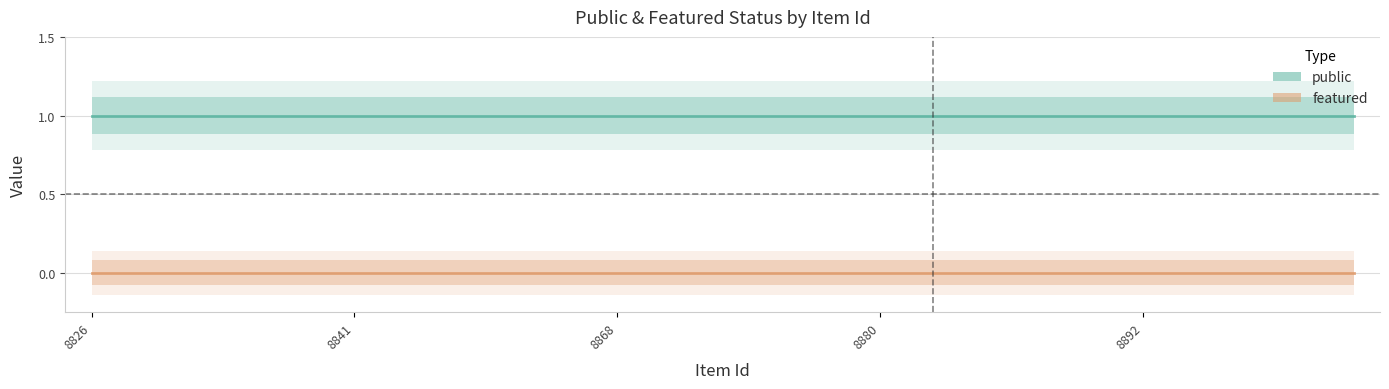

What is the difference between the highest and lowest values at 19?

1